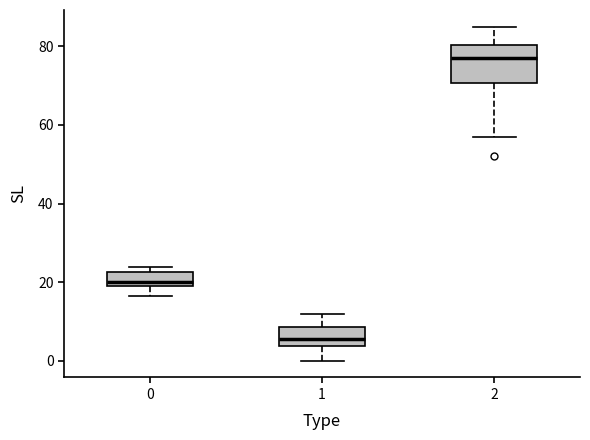

Which box's median line is the lowest?

1